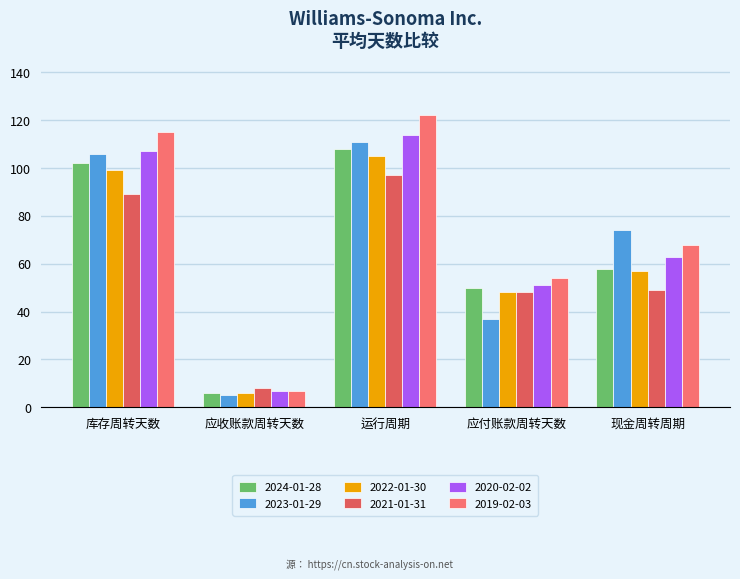

Are the bars grouped side by side (vs. stacked)?

Yes